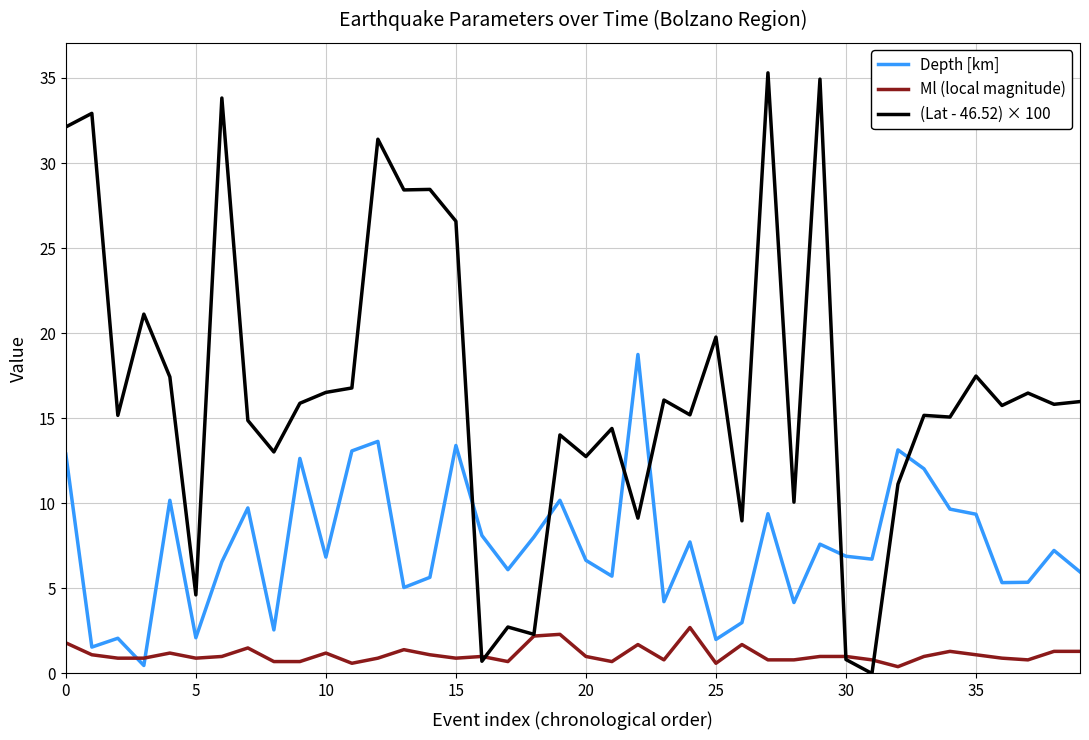

After their last crossing, which series has the higher values: (Lat - 46.52) × 100 or Depth [km]?

(Lat - 46.52) × 100